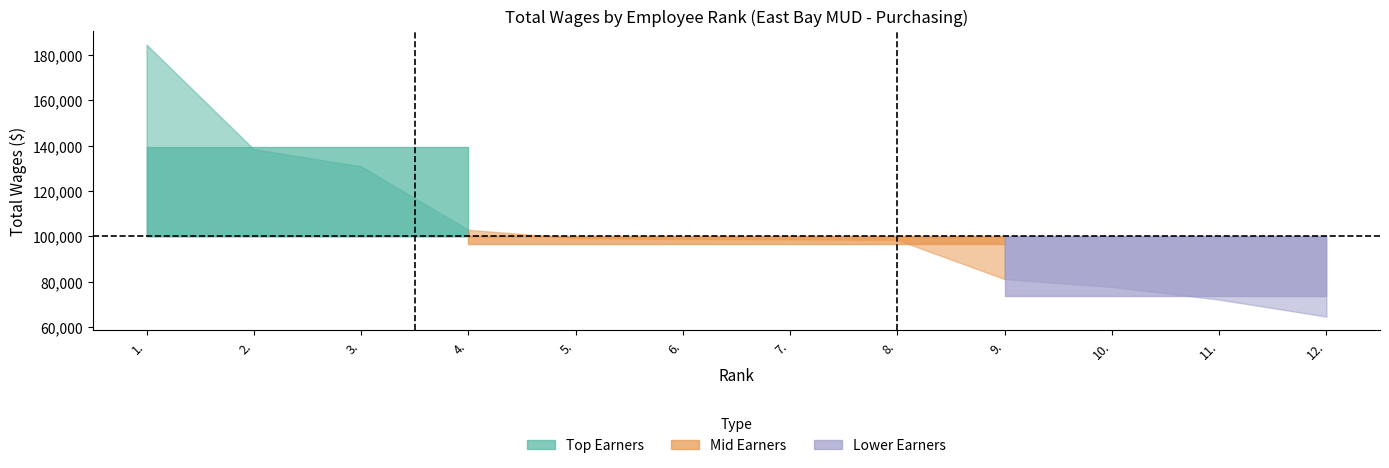

True or false: the data shows 136145 at 7..

False